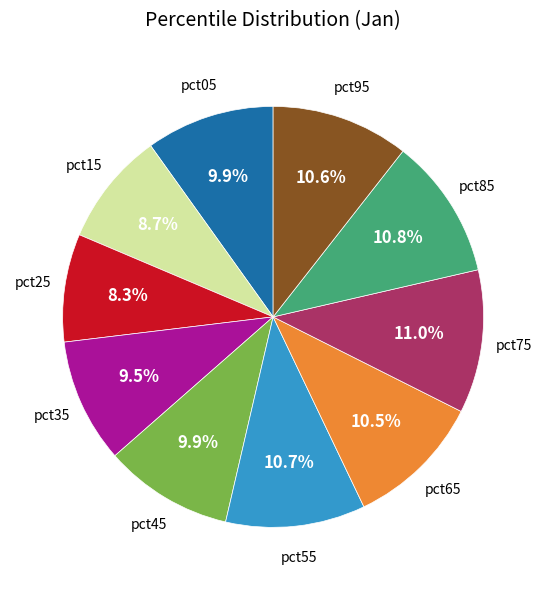

Count the number of slices in the pie.

10